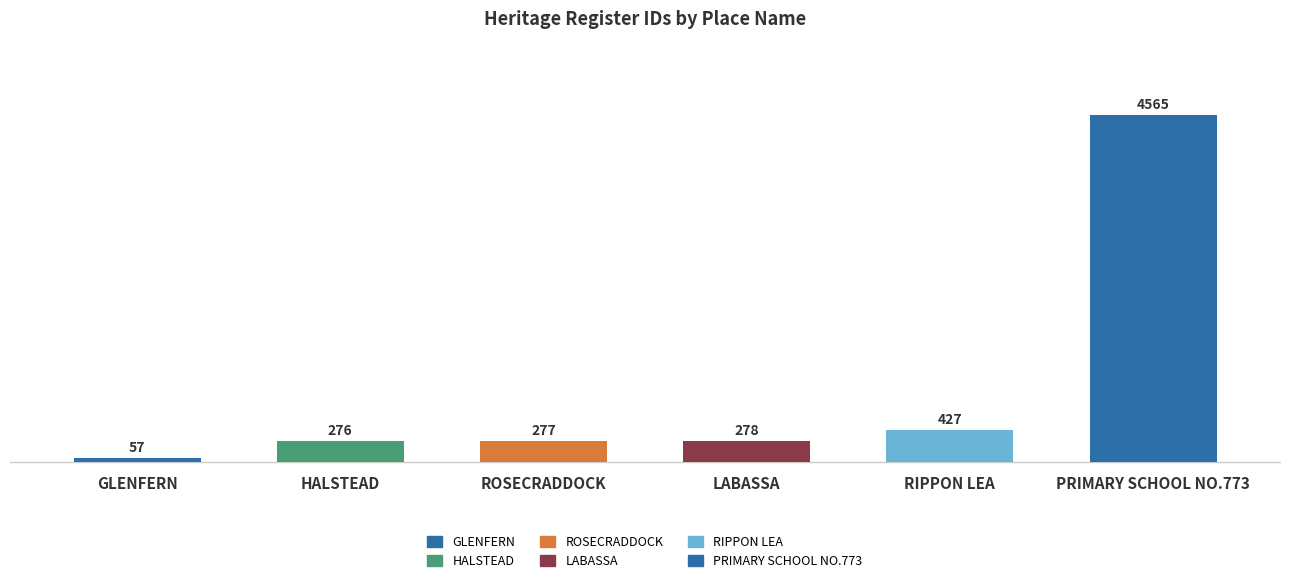

Which category has the lowest value across all series?

GLENFERN